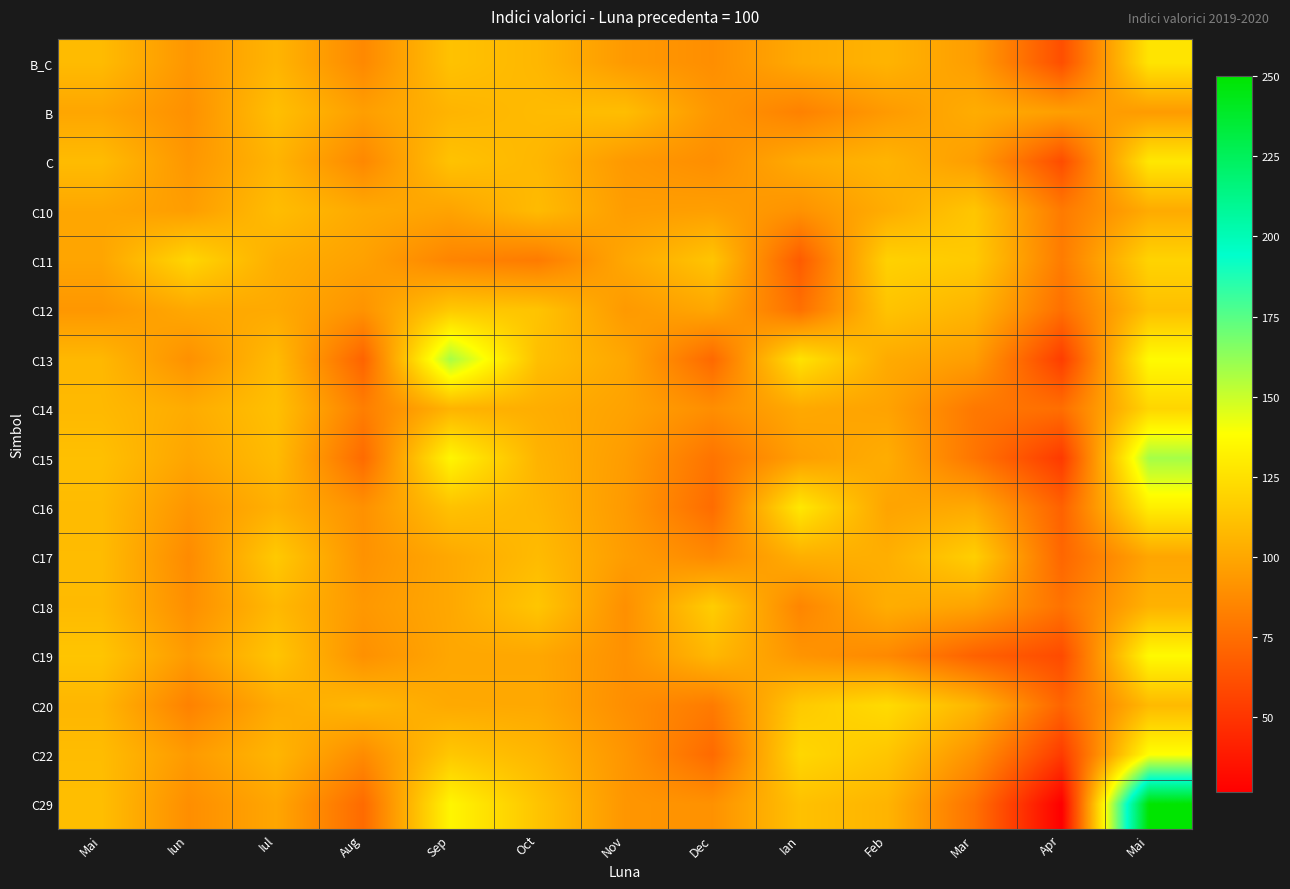

What is the spread (max minus min) of values at Aug?

36.7